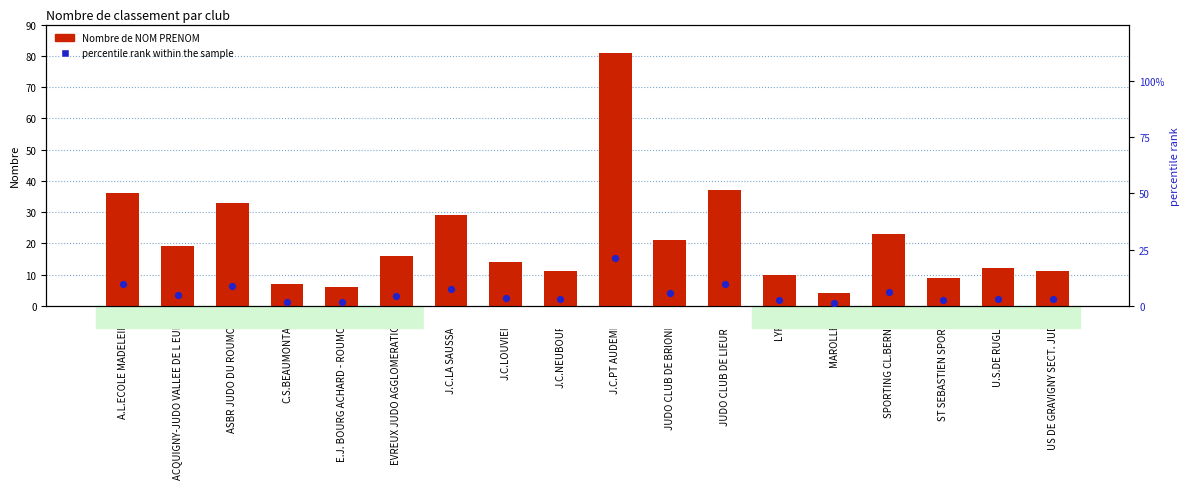

Which series reaches the maximum Y coordinate?

Nombre de NOM PRENOM